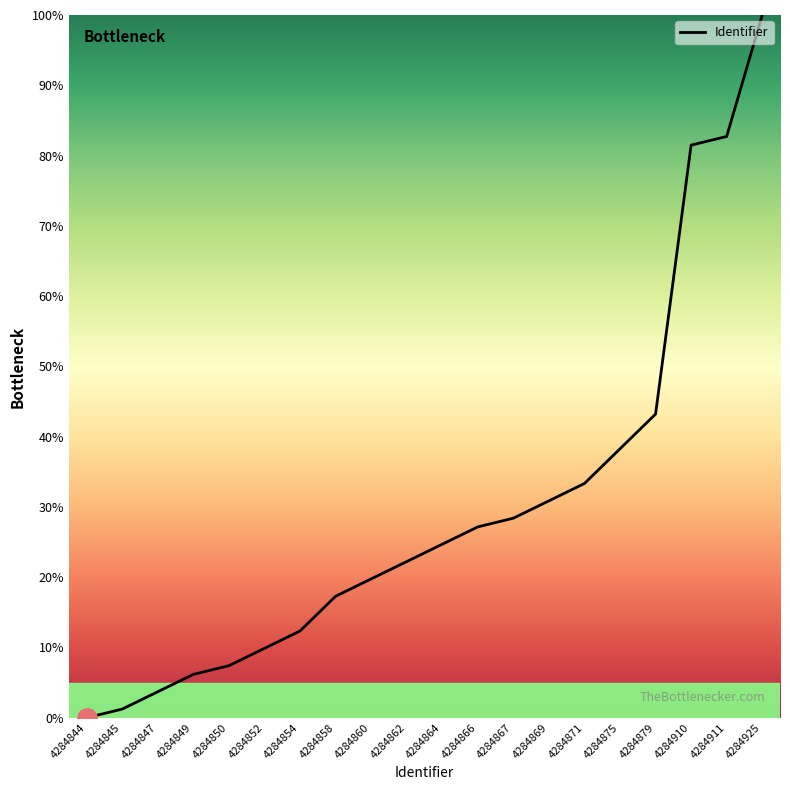

Rank the categories by value from highest to lowest.

4284925, 4284911, 4284910, 4284879, 4284875, 4284871, 4284869, 4284867, 4284866, 4284864, 4284862, 4284860, 4284858, 4284854, 4284852, 4284850, 4284849, 4284847, 4284845, 4284844